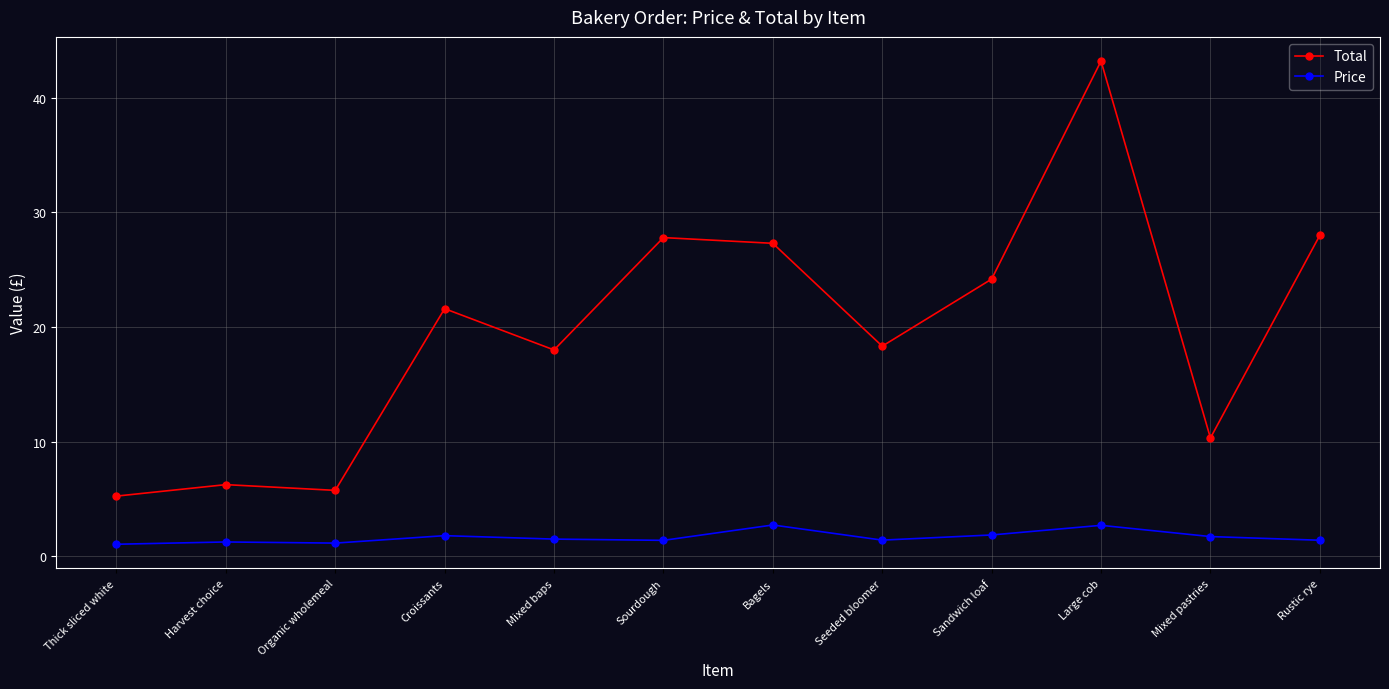

True or false: Price has a value of 2.7 at Large cob.

True